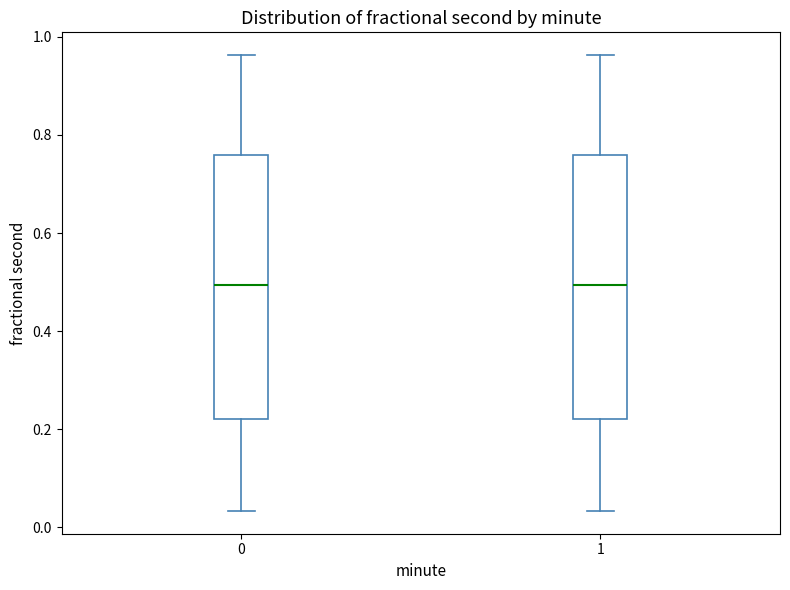

Reading left to right, read every box against the y-axis: the position of its median line, the range the box covers, and the ends of its whiskers. The values are not printed on the chart, so give them approximately, as read against the axis.

0: median 0.50, box 0.22 to 0.76, whiskers 0.04 to 0.96
1: median 0.50, box 0.22 to 0.76, whiskers 0.04 to 0.96